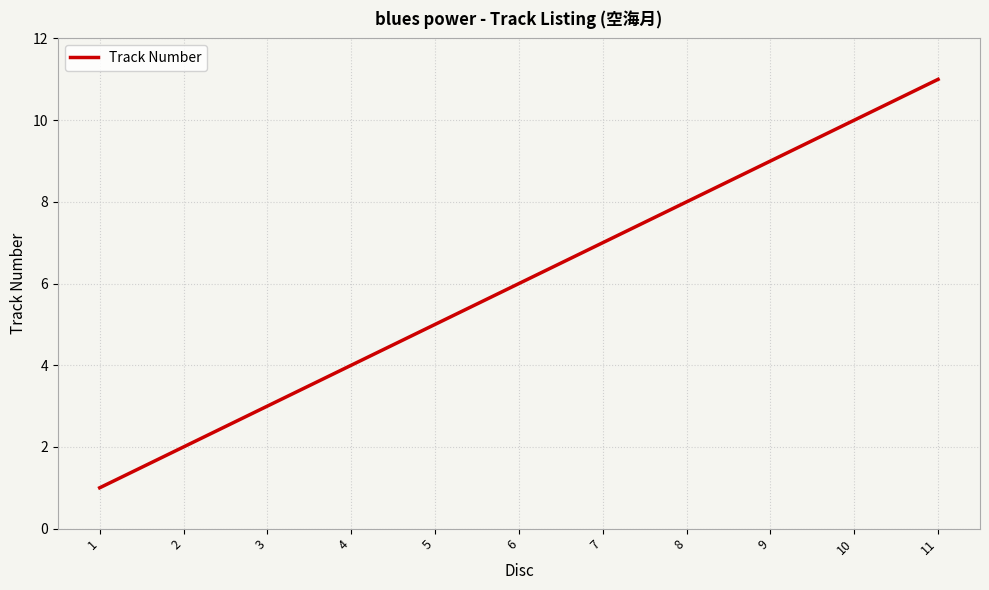

What value does the data have at 8?

8